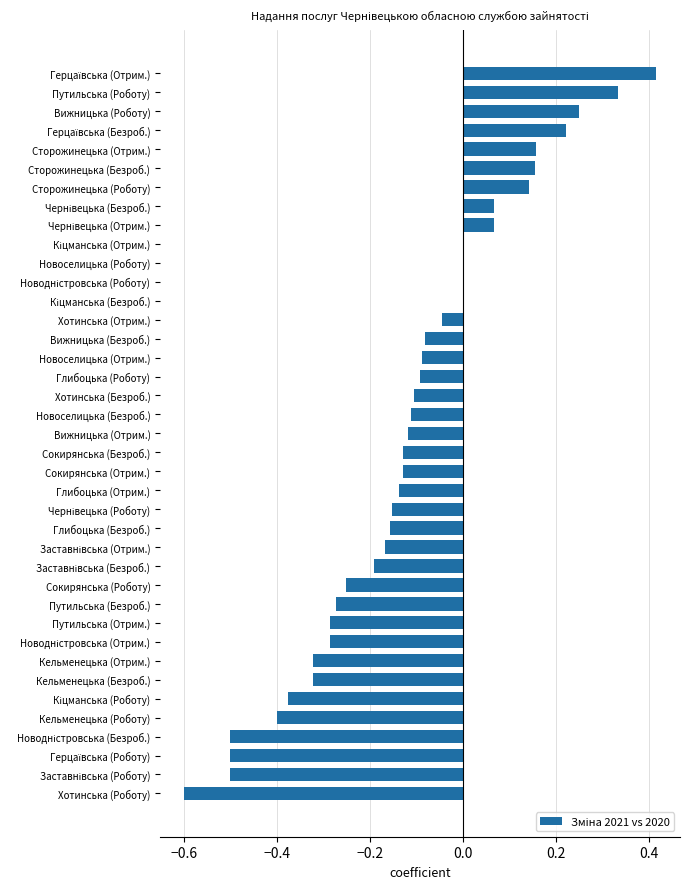

How many distinct data groups are displayed?

1